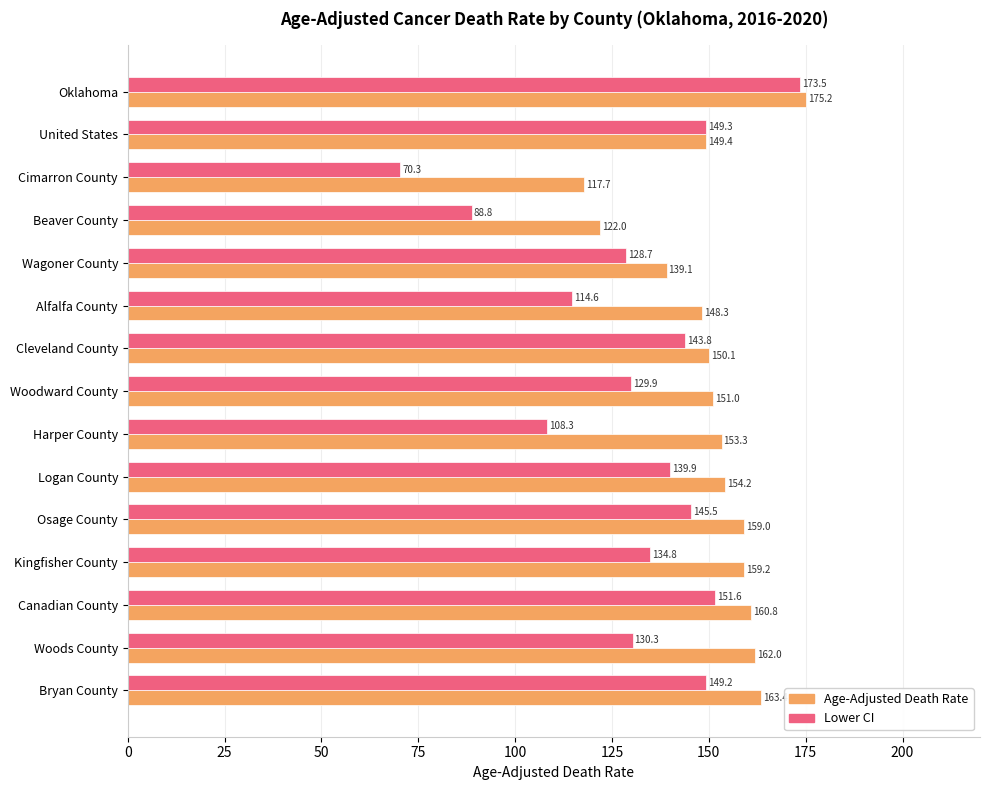

At United States, list the series in order from smallest to largest.

Lower CI, Age-Adjusted Death Rate